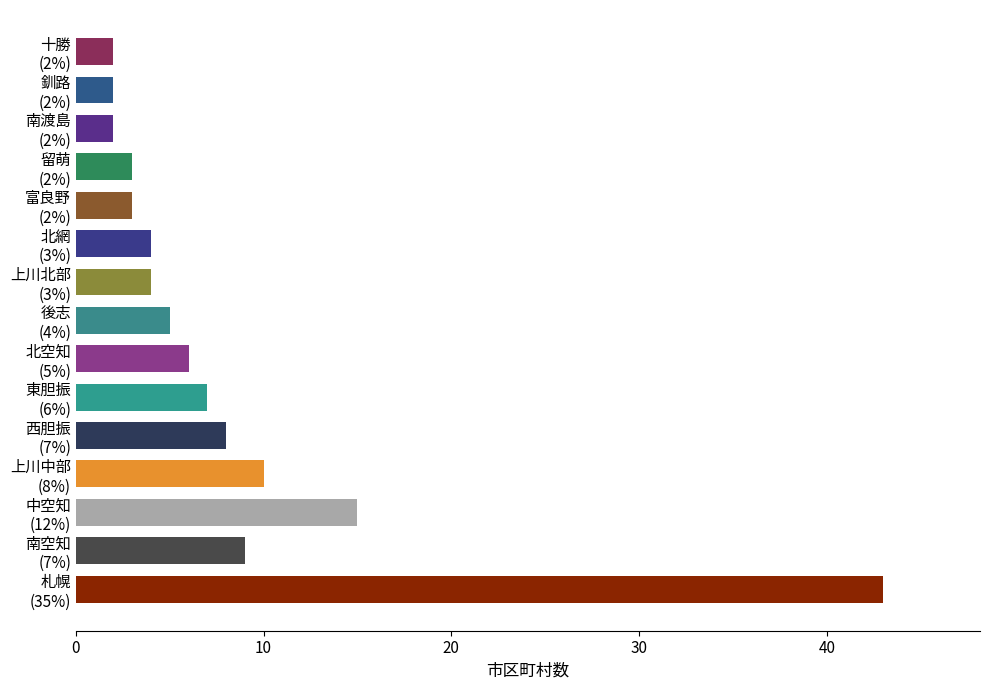

Reading top to bottom, what are all the values shown in this chart?

2	2	2	3	3	4	4	5	6	7	8	10	15	9	43